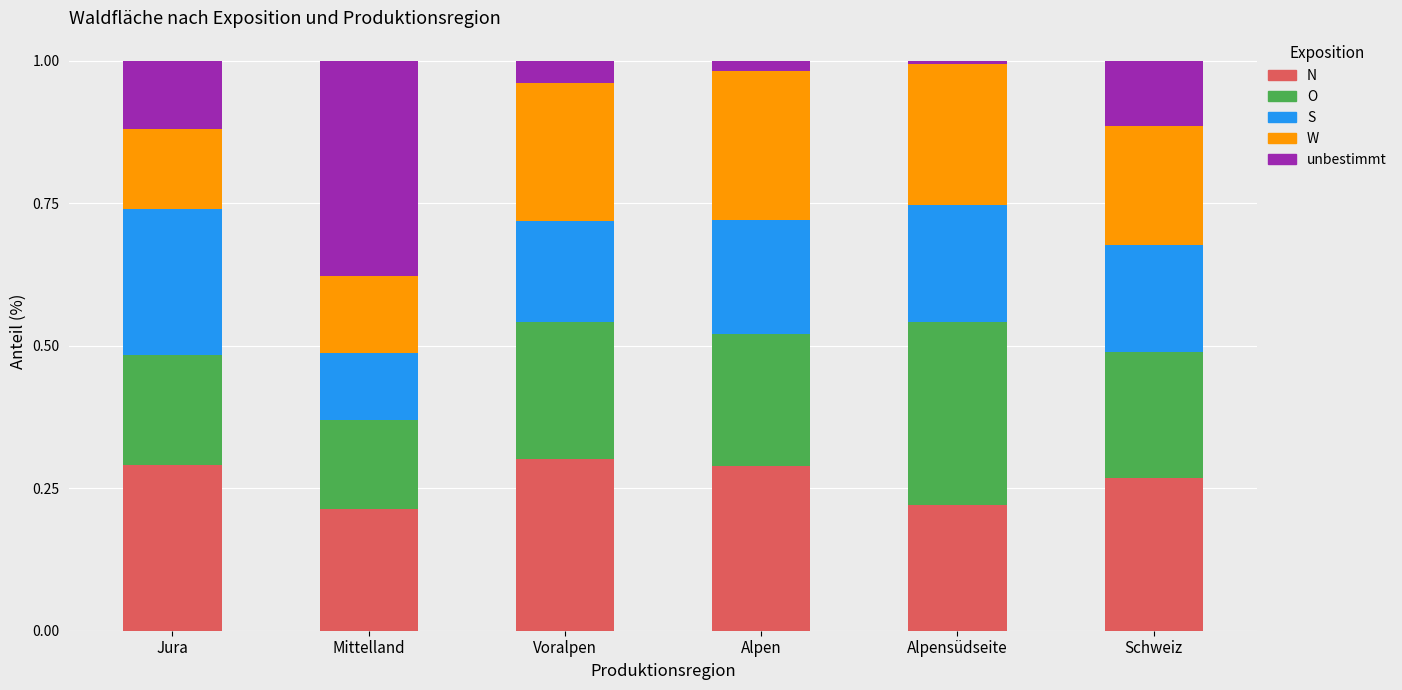

What is the label of the 2nd bar from the right?

Alpensüdseite